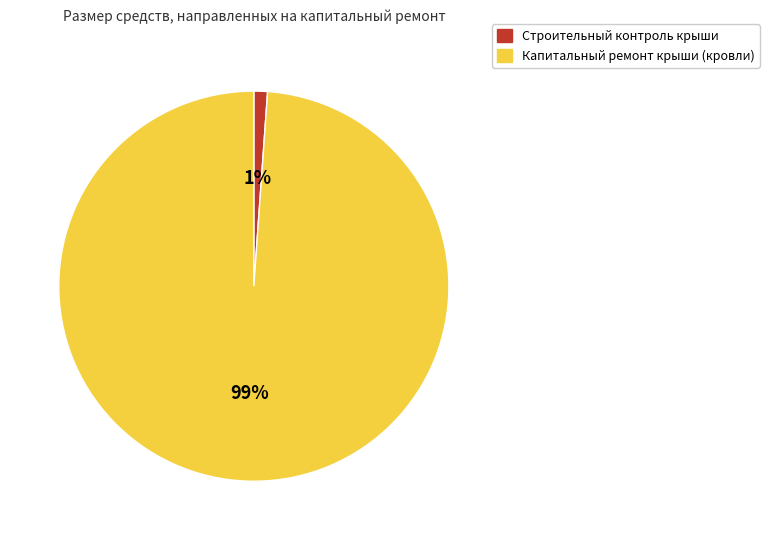

What is the smallest slice in the pie chart?

Строительный контроль крыши